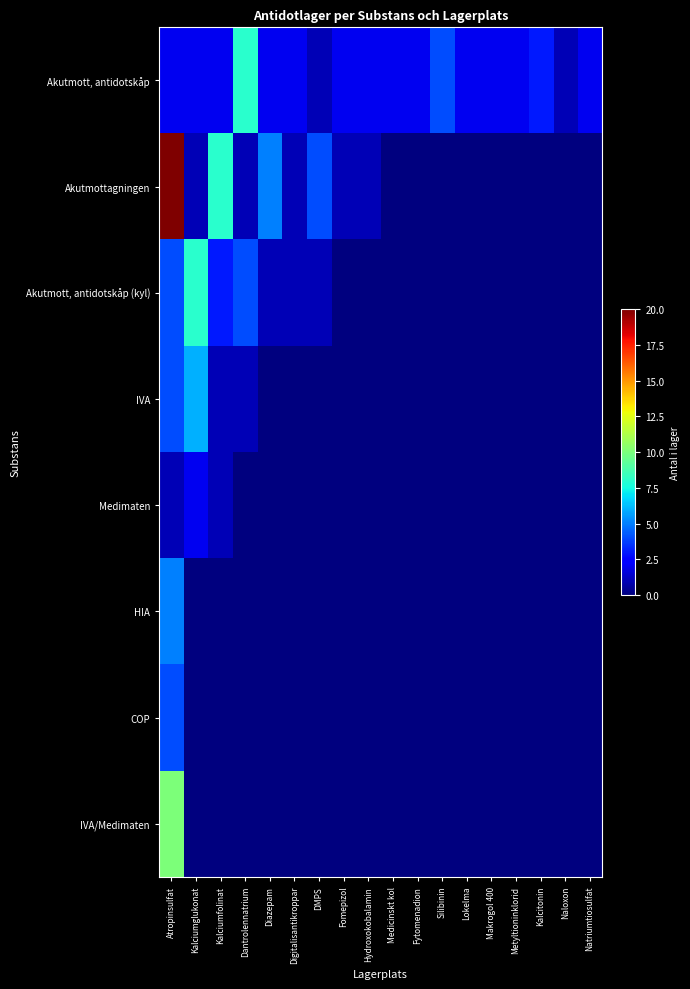

Rank the series by their maximum value, from lowest to highest.

Medimaten, COP, HIA, IVA, Akutmott, antidotskåp, Akutmott, antidotskåp (kyl), IVA/Medimaten, Akutmottagningen